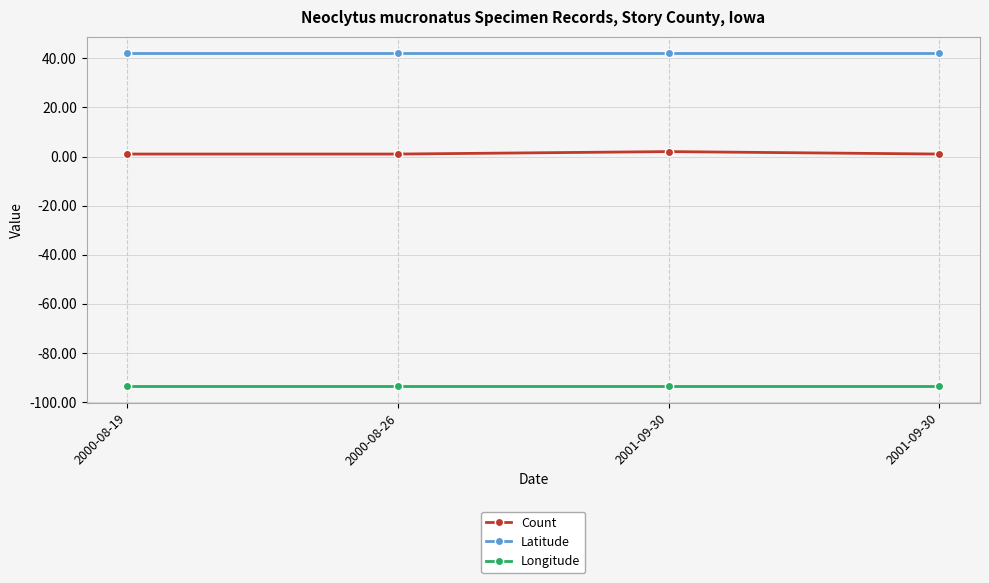

How many data points does each series have?

4